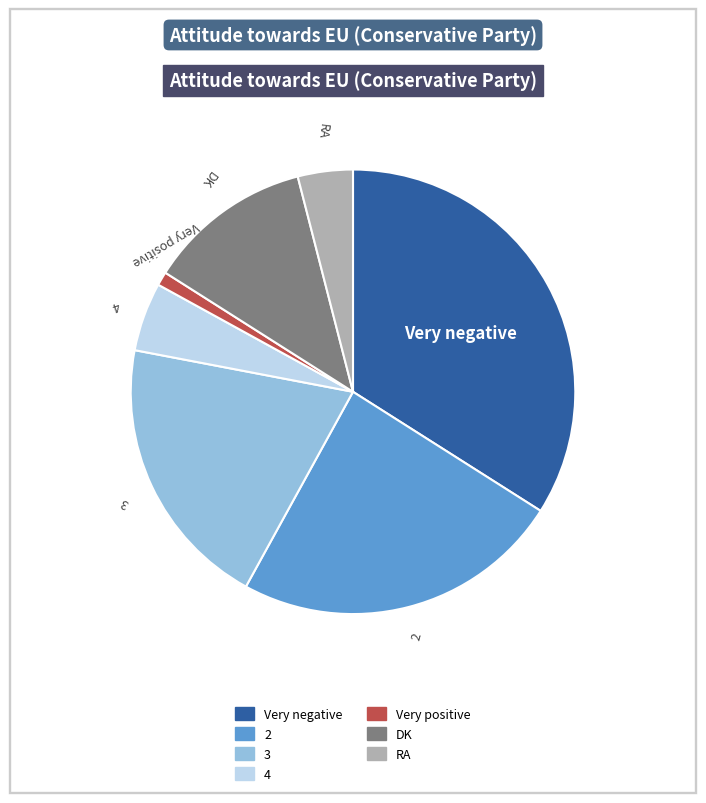

Is the sum of Very positive and RA greater than half?

No